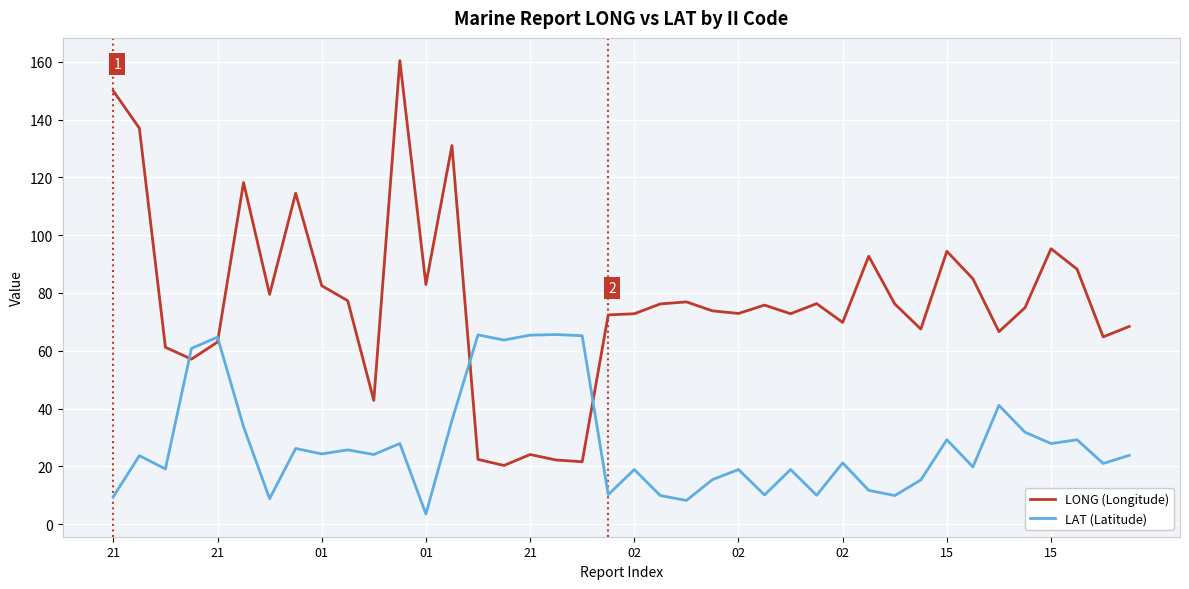

What is the maximum value shown in the chart?

160.4